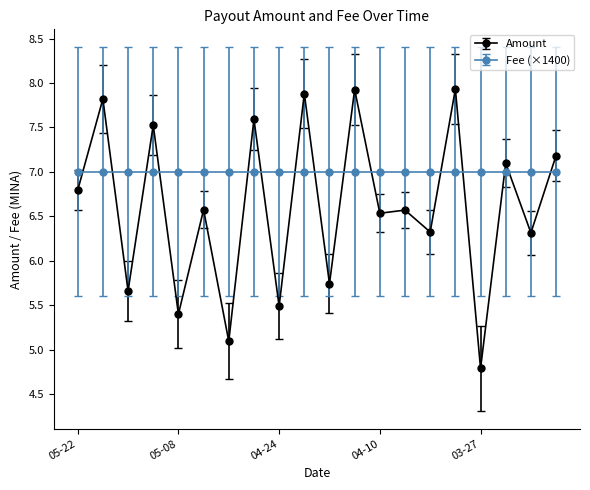

Which series ends up on top after the final intersection of Amount and Fee (×1400)?

Amount